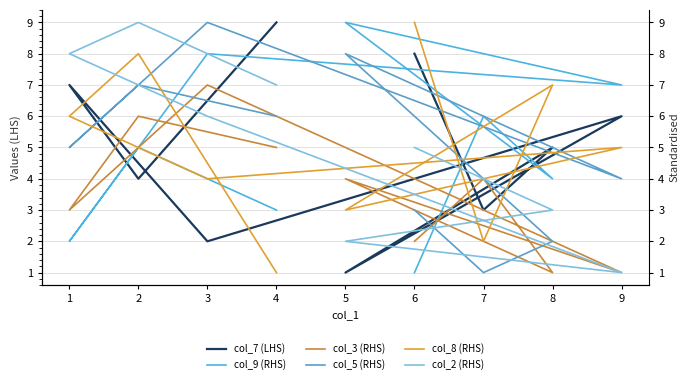

What is the smallest value displayed?

1